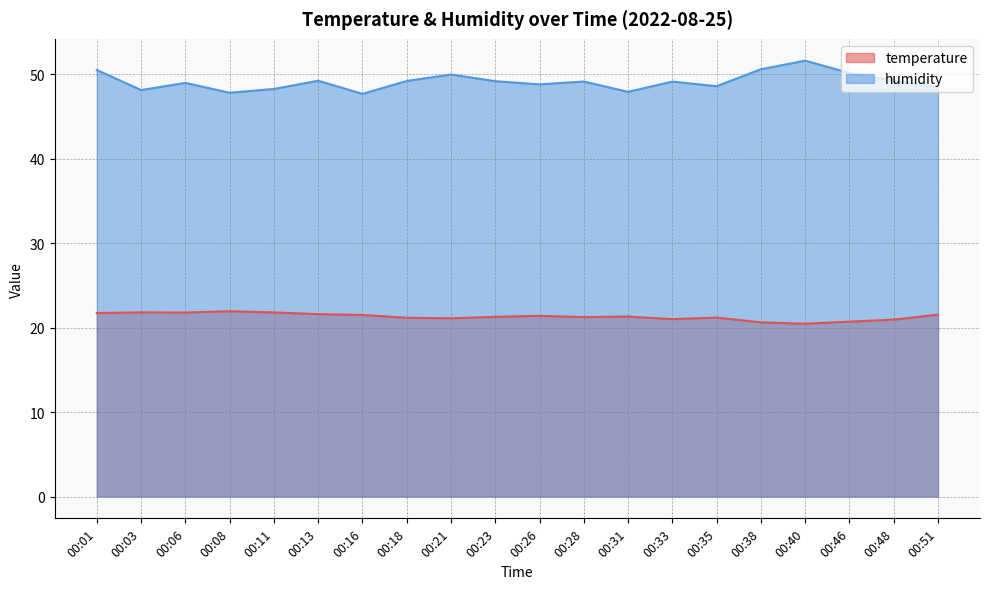

Which series has the widest spread of values?

humidity